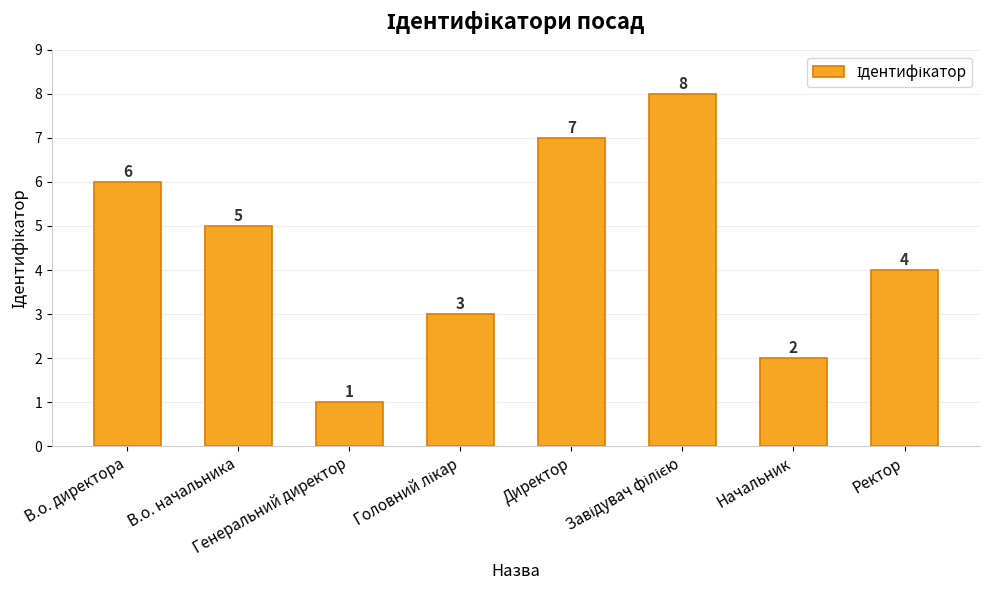

Which label corresponds to the smallest value in the chart?

Генеральний директор